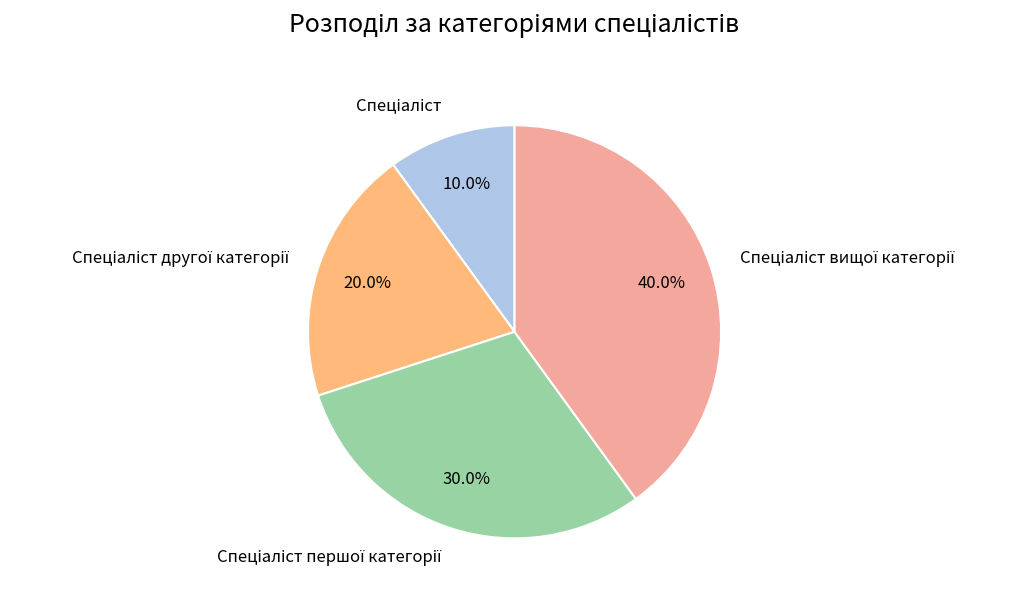

Is there any slice that represents more than half of the pie?

No